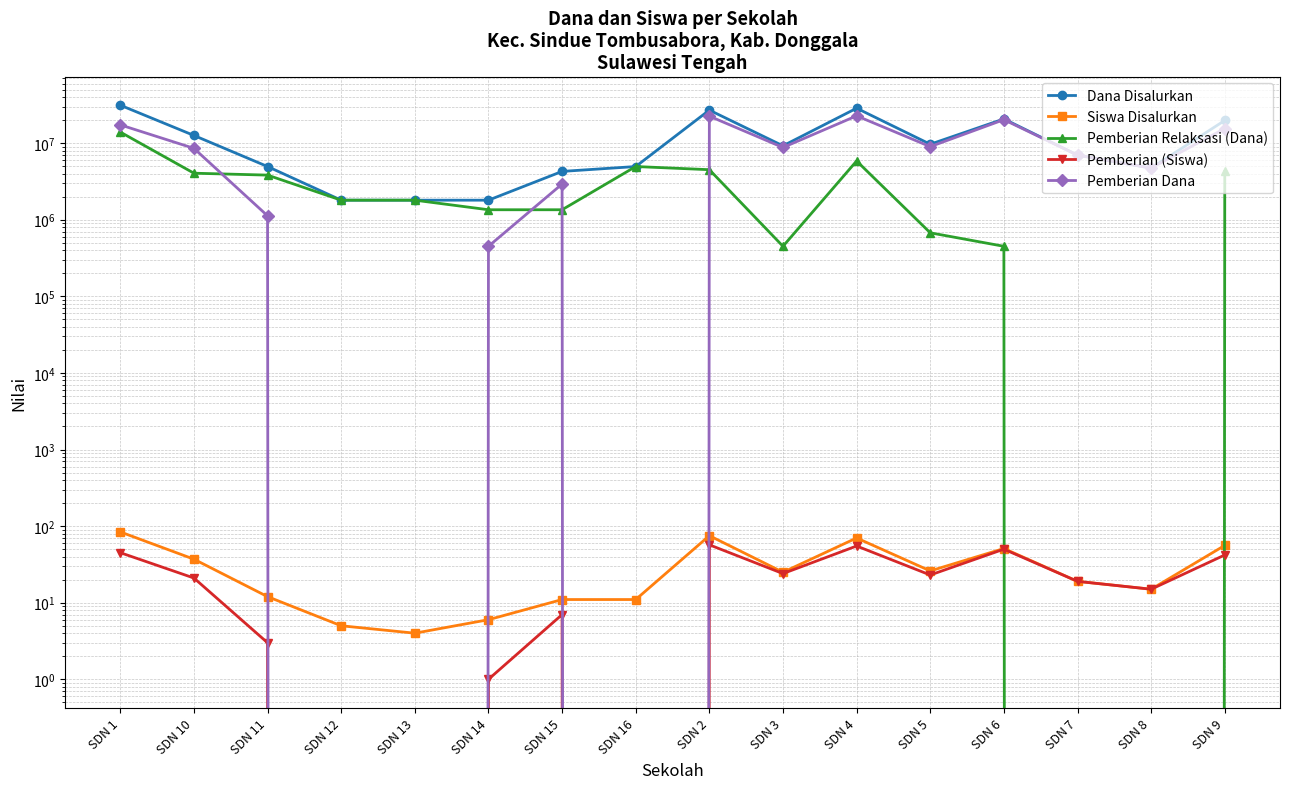

True or false: Pemberian (Siswa) and Siswa Disalurkan intersect in this chart.

False